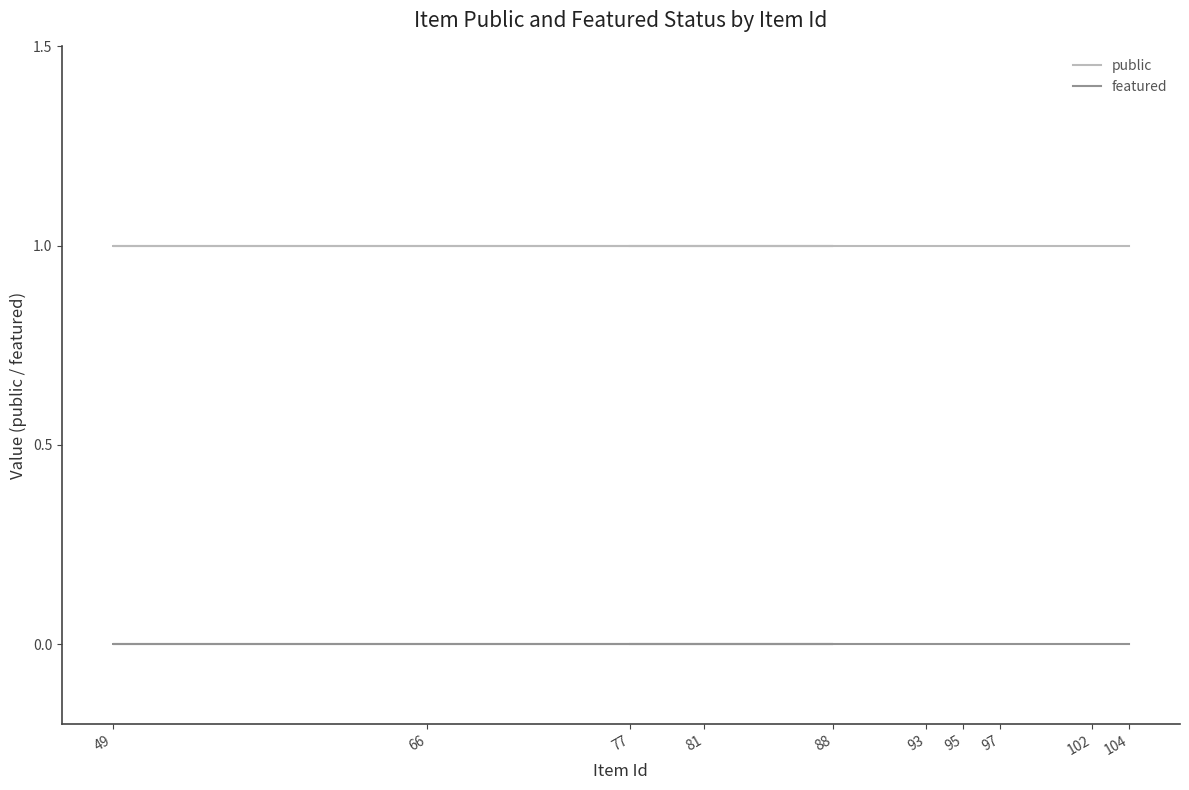

Reading left to right, what are all the values shown in this chart?

public: 104=1	102=1	97=1	95=1	93=1	66=1	49=1	88=1	81=1	77=1
featured: 104=0	102=0	97=0	95=0	93=0	66=0	49=0	88=0	81=0	77=0